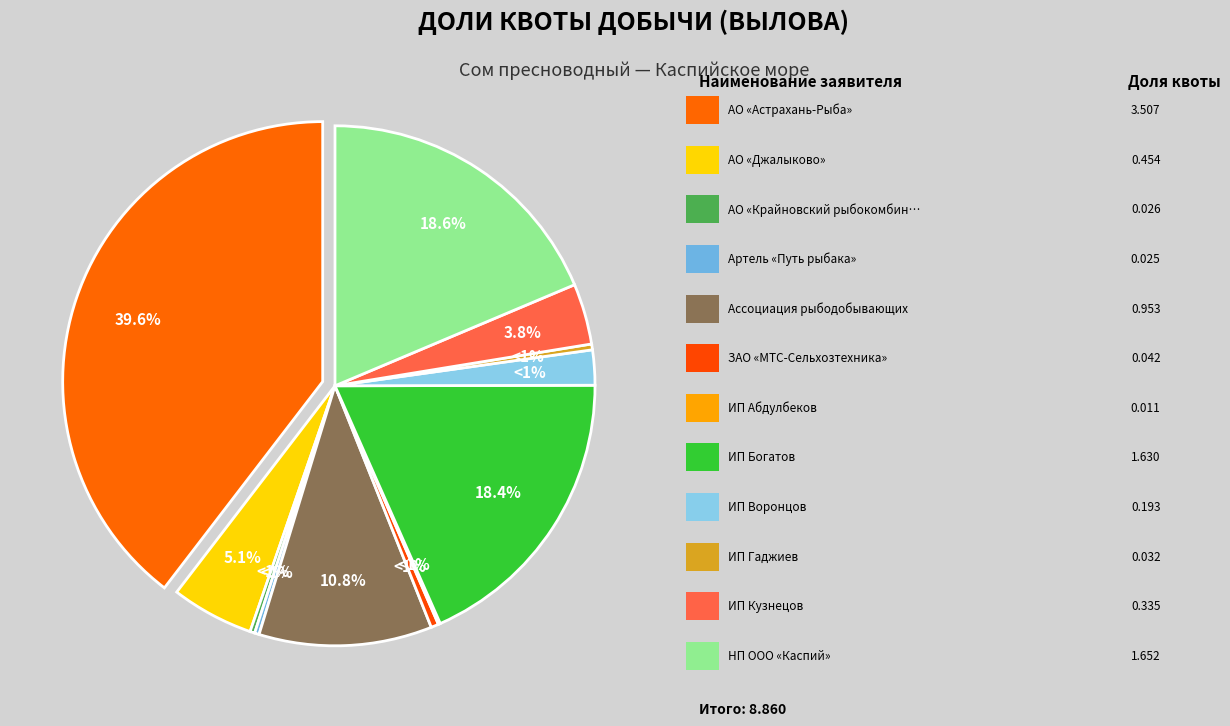

How many slices are in this pie chart?

12